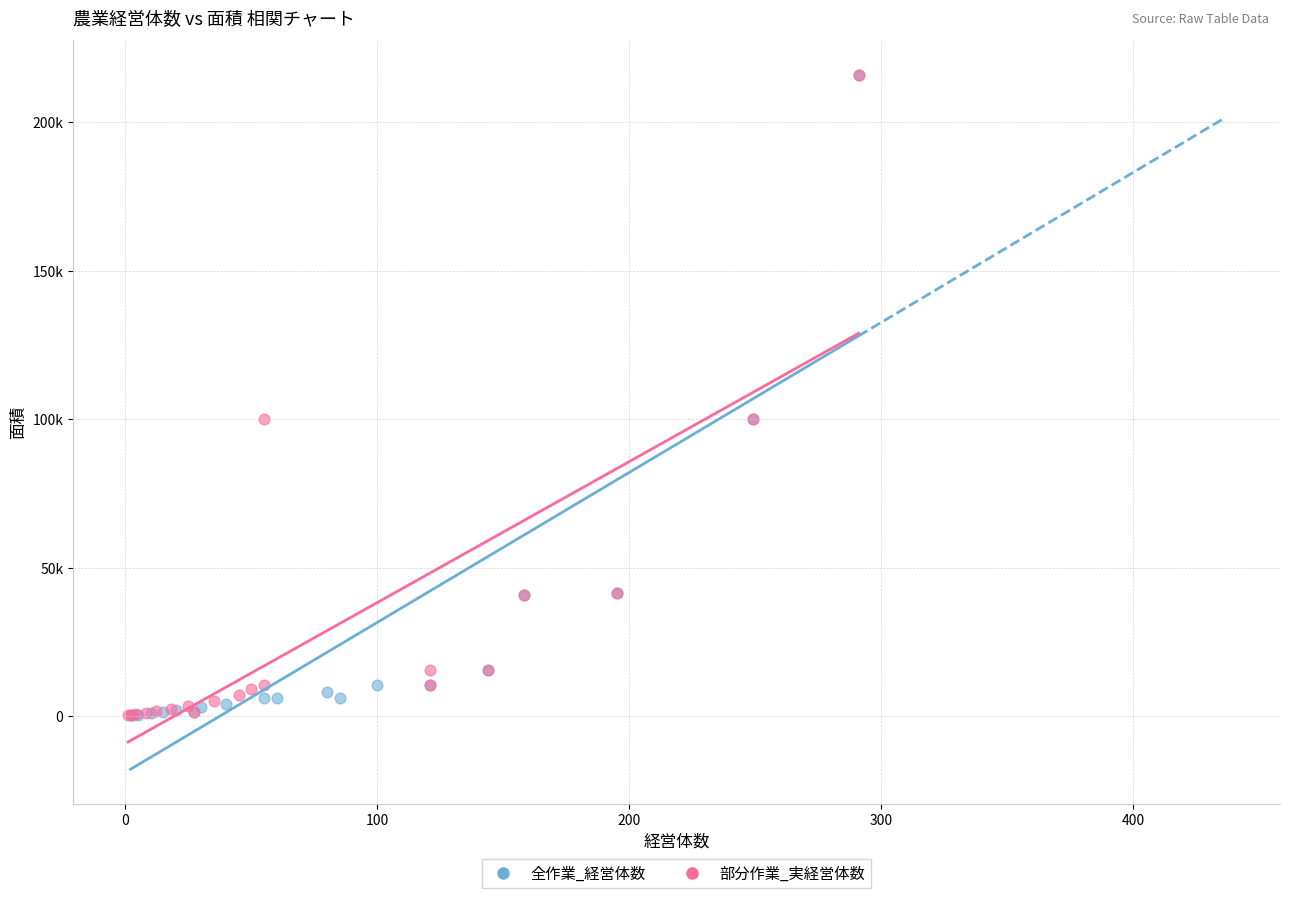

Which series has the largest Y range (max minus min)?

全作業_経営体数